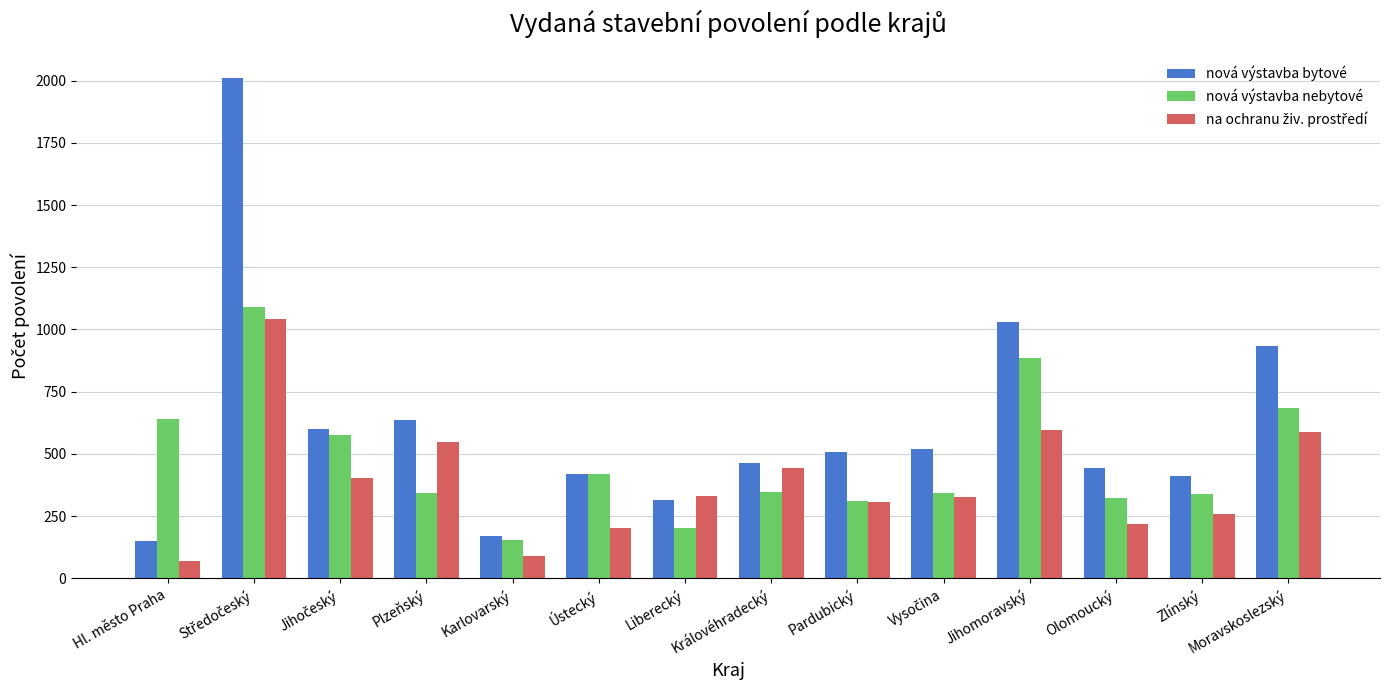

What is the sum of the nová výstavba bytové values at Zlínský and Plzeňský?

1048